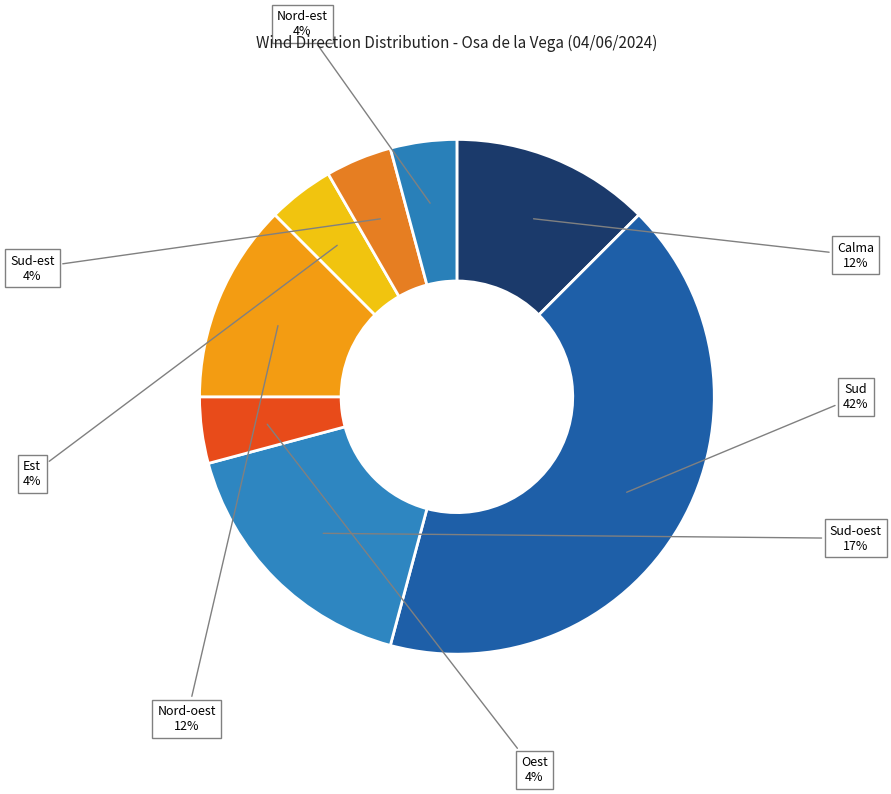

The Sud slice represents 36% of the pie. True or false?

False